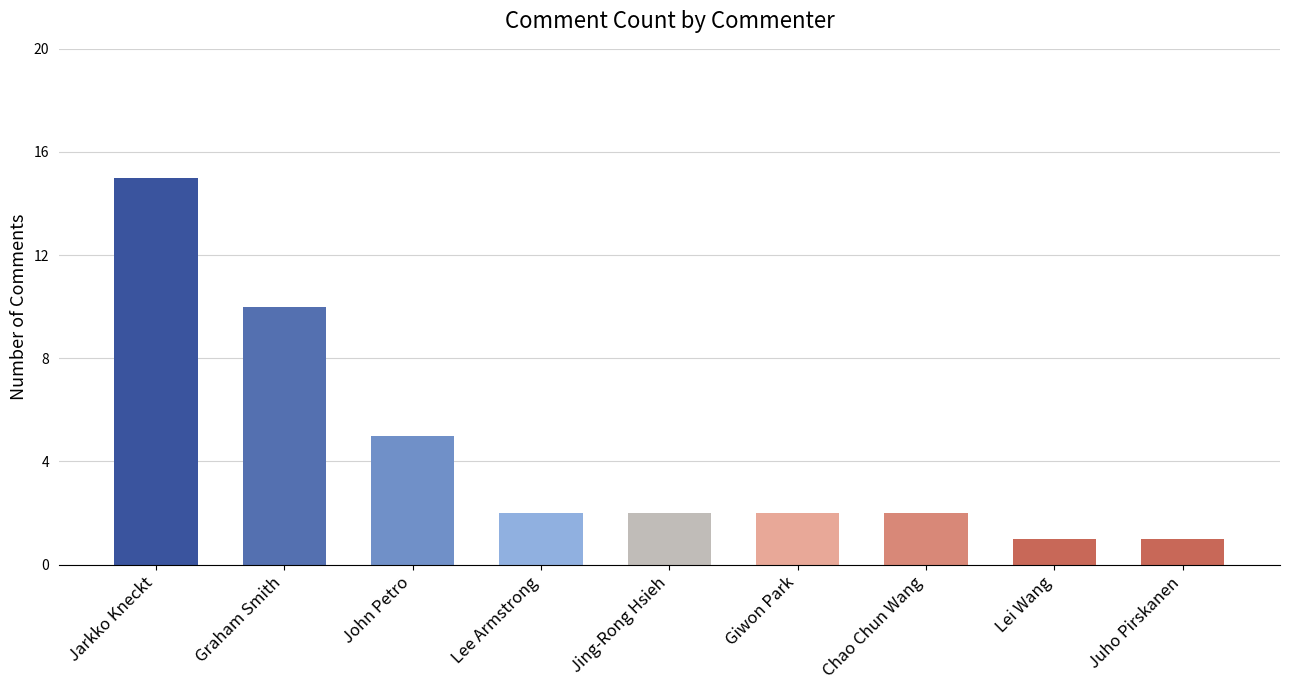

What is the maximum value shown in the chart?

15